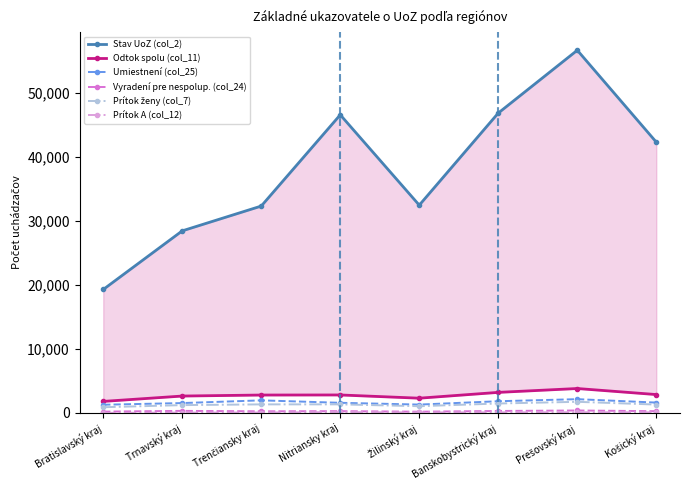

In Prítok ženy (col_7), how many points are higher than both neighbors (excluding endpoints)?

2